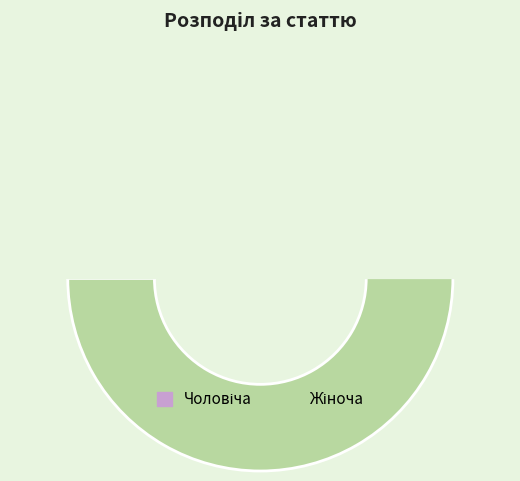

Rank the categories by value from highest to lowest.

Жіноча, Чоловіча